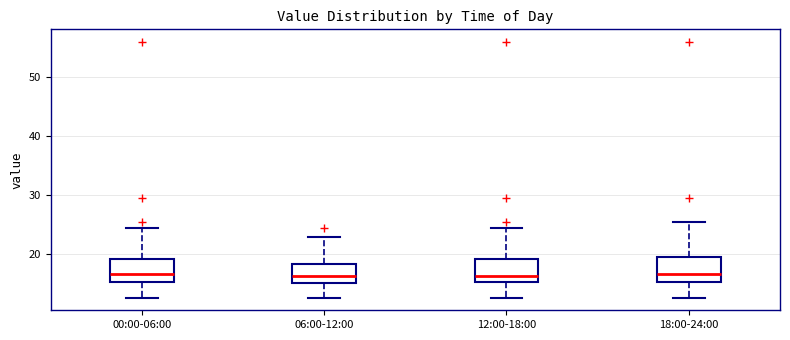

Reading left to right, transcribe this box plot: for each box, give where its median line is, the range the box spans, and where its two whiskers end, as read against the y-axis. The values are not printed on the chart, so give them approximately, as read against the axis.

00:00-06:00: median 17, box 15 to 19, whiskers 13 to 24
06:00-12:00: median 16, box 15 to 18, whiskers 13 to 23
12:00-18:00: median 16, box 15 to 19, whiskers 13 to 24
18:00-24:00: median 17, box 15 to 19, whiskers 13 to 25